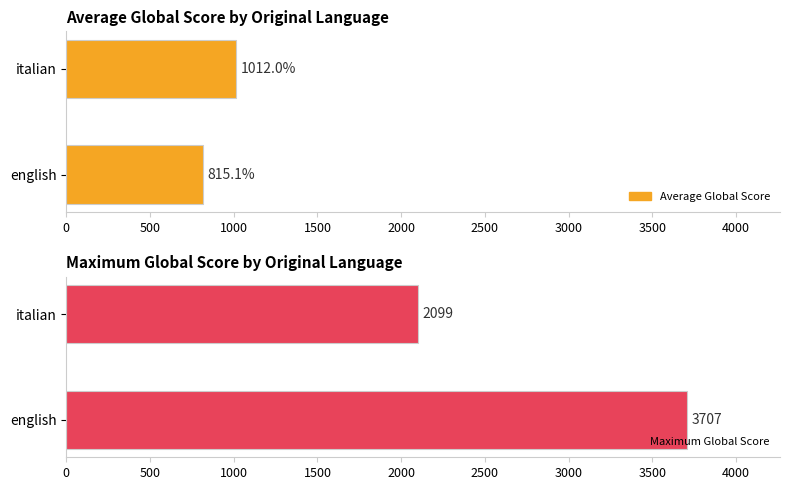

What is the approximate value of Average Global Score at italian?

1012.0